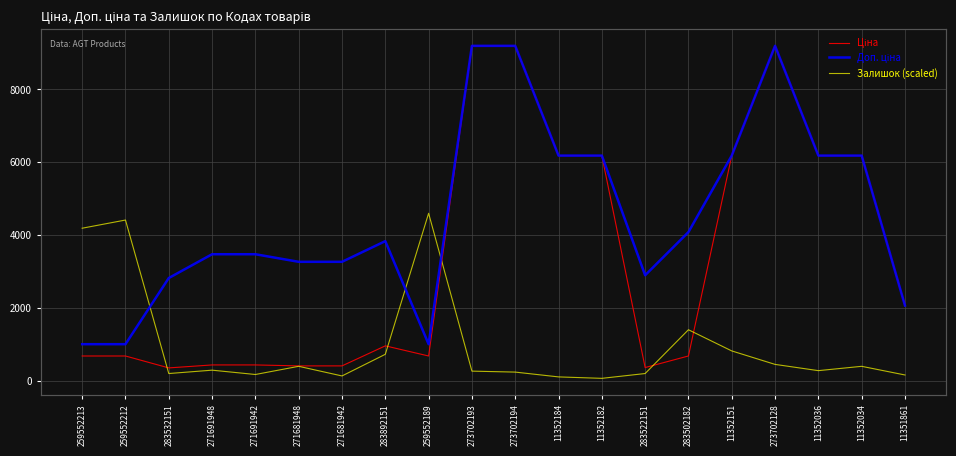

Reading left to right, what are all the values shown in this chart?

Ціна: 259552213=679.8	259552212=679.8	283532151=352.6	271691948=434.3	271691942=434.3	271681948=408.2	271681942=408.2	283892151=958.4	259552189=679.8	273702193=9196.3	273702194=9196.3	11352184=6182.6	11352182=6182.6	283522151=362.1	283502182=680.4	11352151=6182.6	273702128=9196.3	11352036=6182.6	11352034=6182.6	11351861=2066.2
Доп. ціна: 259552213=1004.1	259552212=1004.1	283532151=2821.2	271691948=3474.1	271691942=3474.1	271681948=3265.8	271681942=3265.8	283892151=3833.8	259552189=1004.1	273702193=9196.3	273702194=9196.3	11352184=6182.6	11352182=6182.6	283522151=2896.6	283502182=4082.3	11352151=6182.6	273702128=9196.3	11352036=6182.6	11352034=6182.6	11351861=2066.0
Залишок (scaled): 259552213=4188.5	259552212=4413.2	283532151=198.2	271691948=290.7	271691942=171.8	271681948=396.4	271681942=132.1	283892151=726.7	259552189=4598.1	273702193=264.3	273702194=237.8	11352184=105.7	11352182=66.1	283522151=198.2	283502182=1400.6	11352151=819.2	273702128=449.2	11352036=277.5	11352034=396.4	11351861=158.6